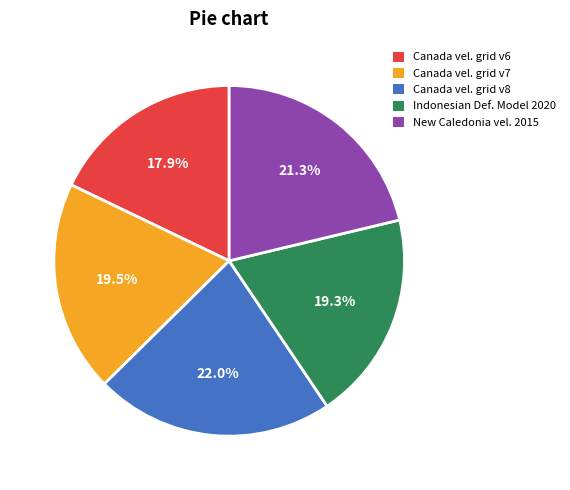

Does any single category account for the majority?

No